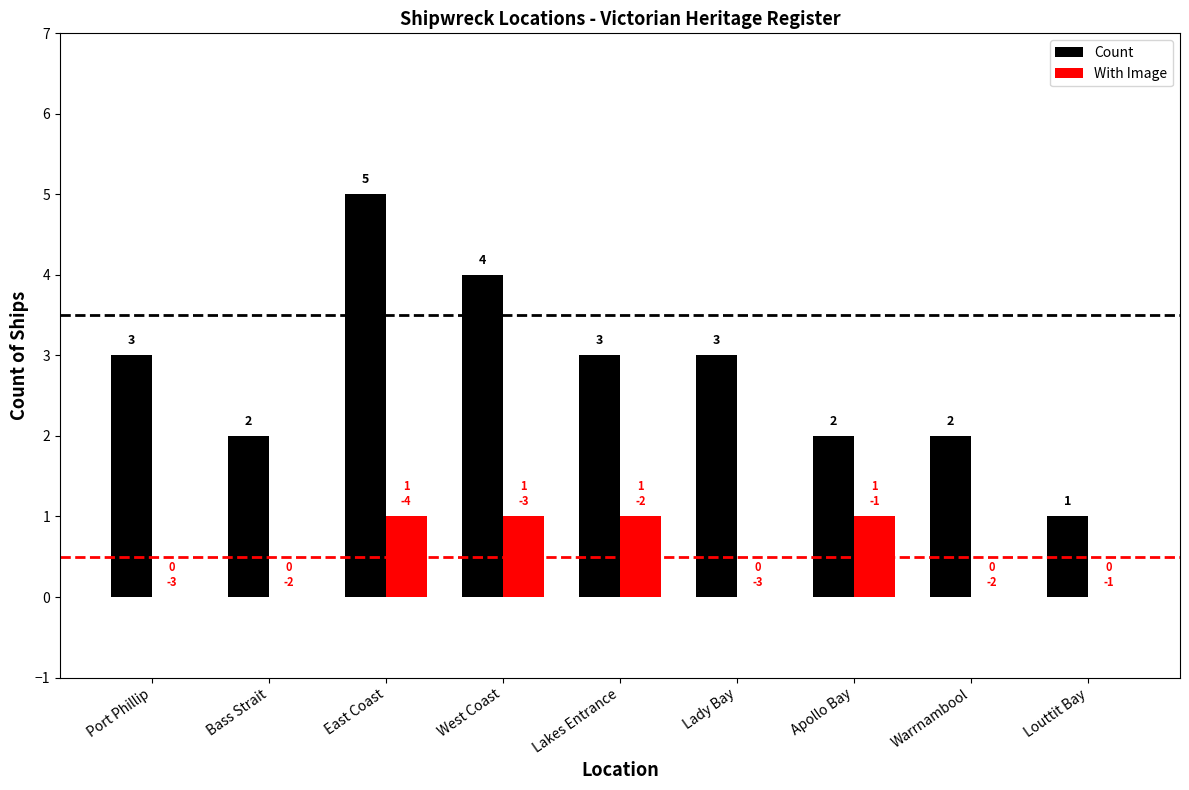

What value does the Count series have at Port Phillip?

3